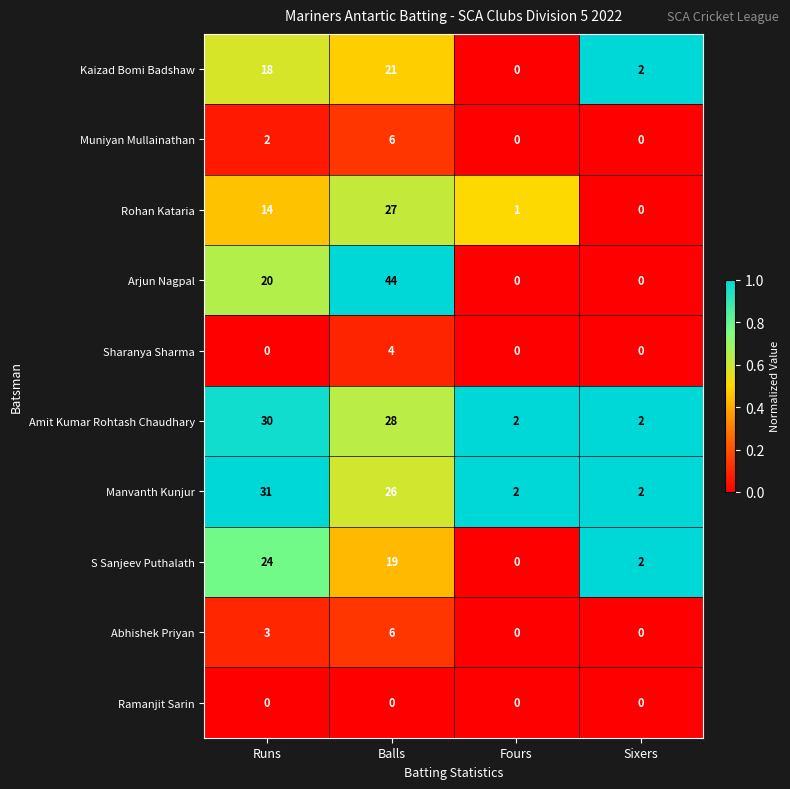

True or false: Muniyan Mullainathan has a value of 6 at Balls.

True